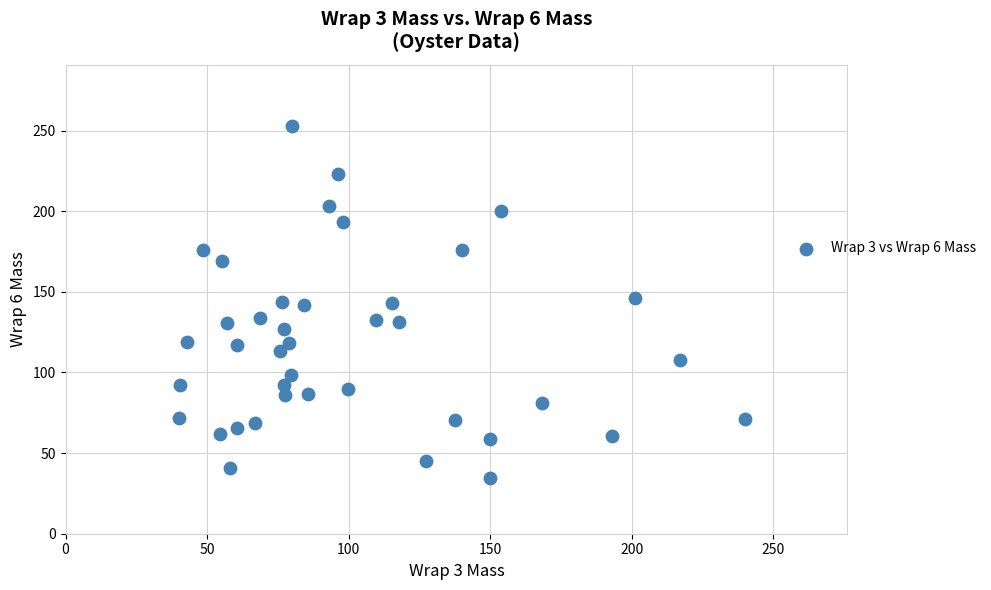

What is the range of X values (max minus min)?

200.2